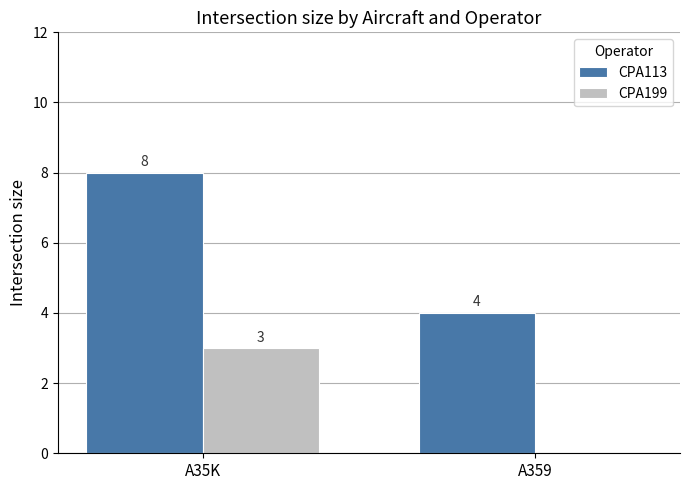

Is it true that CPA113 equals 14 at A35K?

False